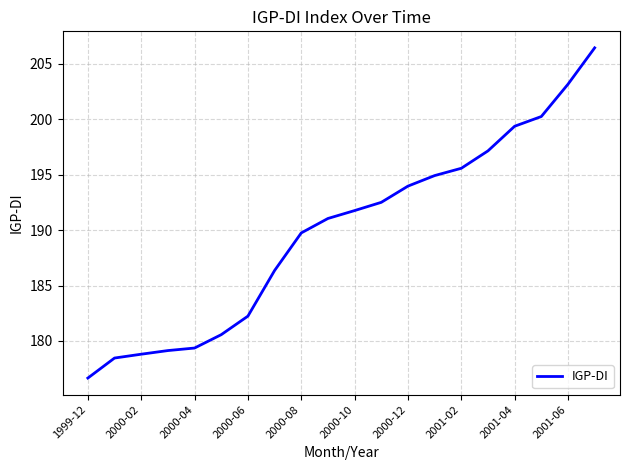

What is the change in value from 1999-12 to 2000-02?

+2.2